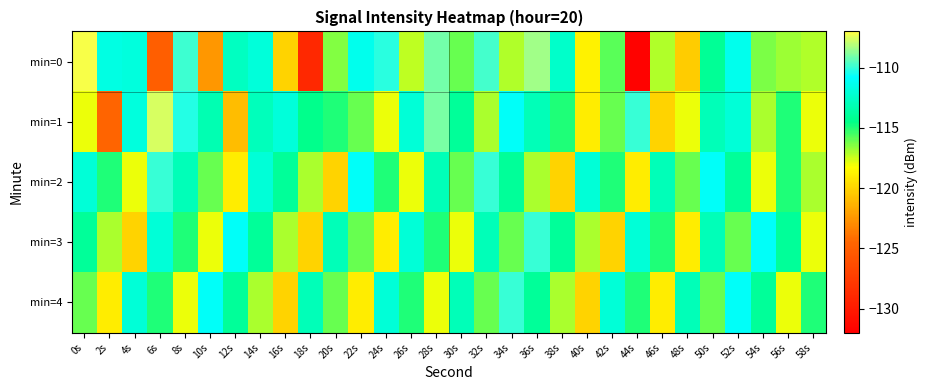

What is the spread (max minus min) of values at 36s?

8.6